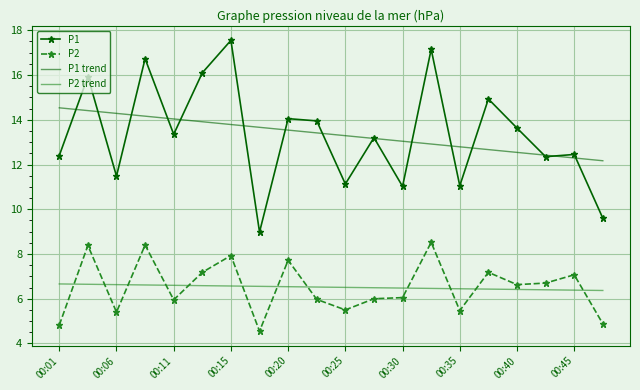

What is the difference between the maximum and minimum values in the P1 series?

8.6